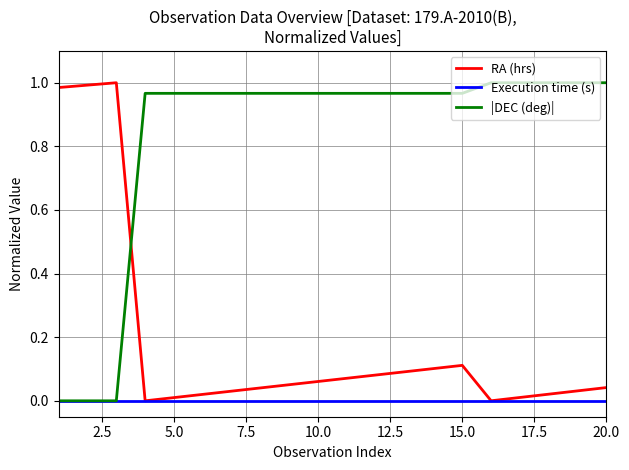

How many times do RA (hrs) and |DEC (deg)| cross each other?

1